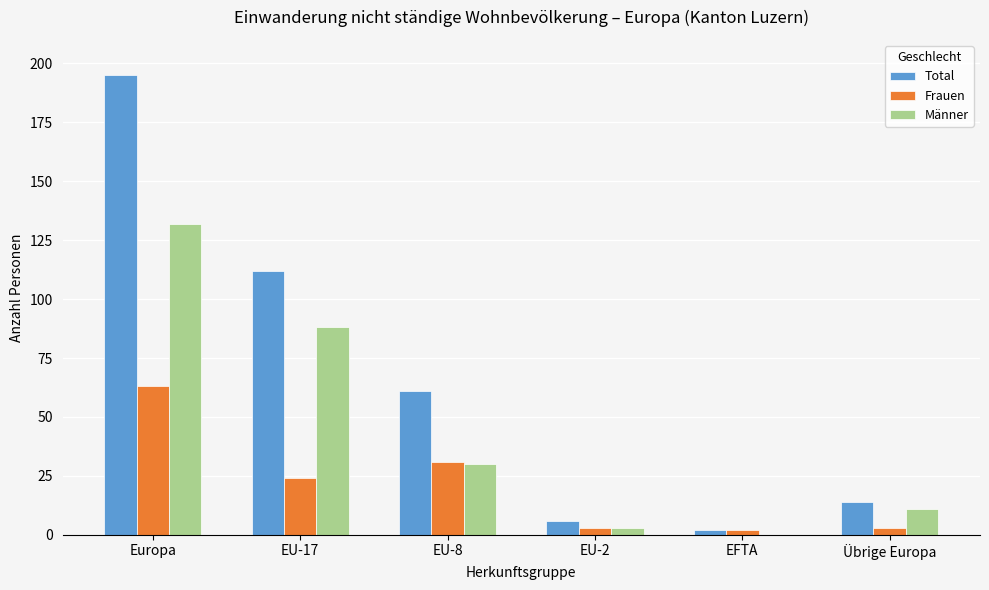

Where does the Frauen series first go above 24?

Europa